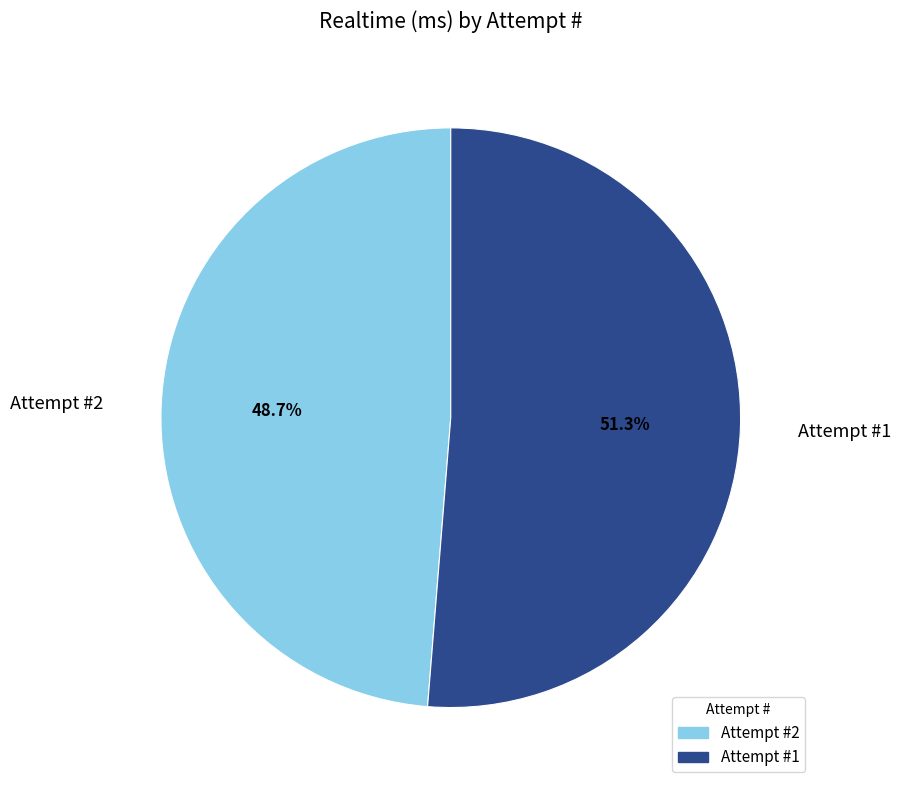

Does any single category account for the majority?

Yes